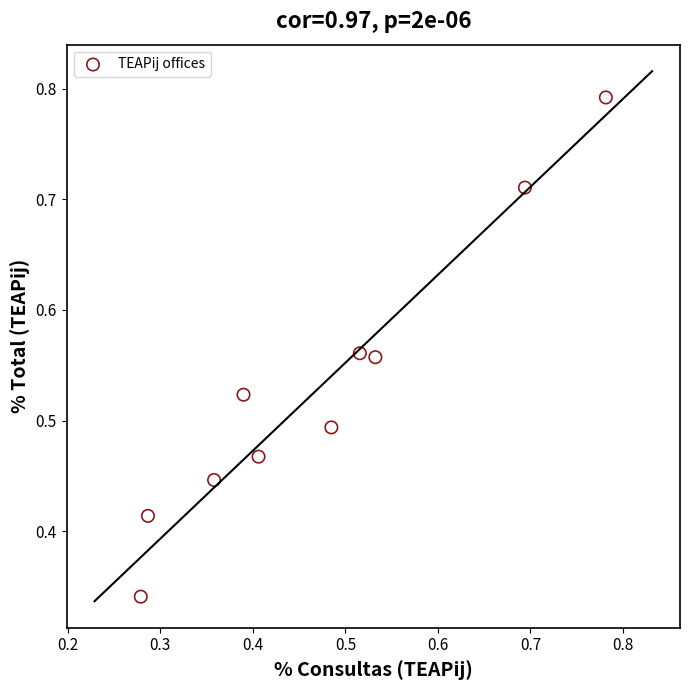

Count the number of points in this scatter plot.

10